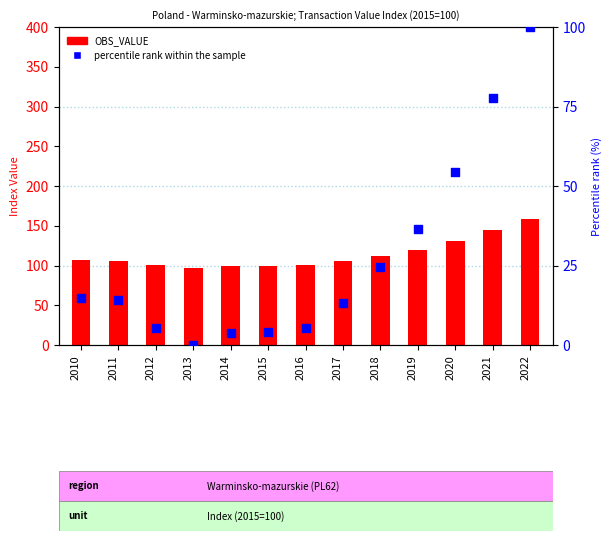

At which category is the sum across all series the highest?

2022